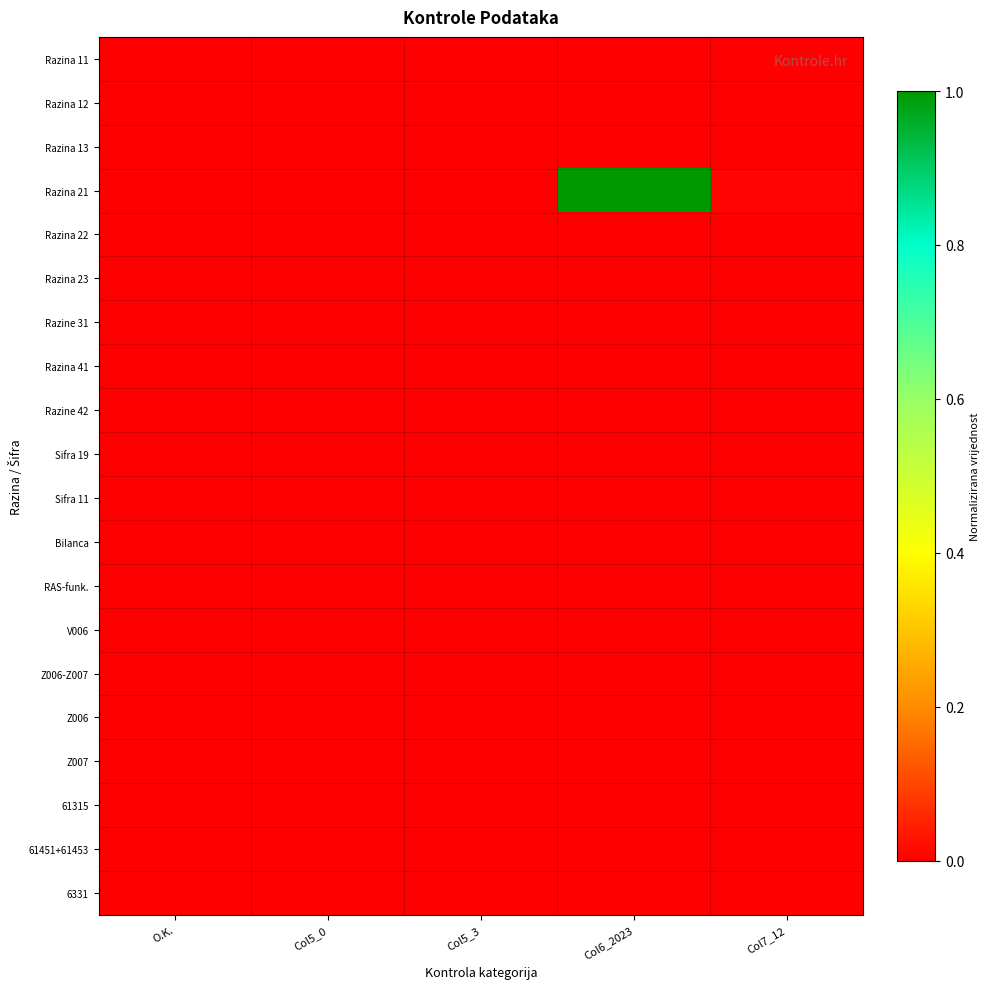

Reading left to right, extract all data points from this chart.

Razina 11: O.K.=0.0	Col5_0=0.0	Col5_3=0.0	Col6_2023=0.0	Col7_12=0.0
Razina 12: O.K.=0.0	Col5_0=0.0	Col5_3=0.0	Col6_2023=0.0	Col7_12=0.0
Razina 13: O.K.=0.0	Col5_0=0.0	Col5_3=0.0	Col6_2023=0.0	Col7_12=0.0
Razina 21: O.K.=0.0	Col5_0=0.0	Col5_3=0.0	Col6_2023=1.0	Col7_12=0.0
Razina 22: O.K.=0.0	Col5_0=0.0	Col5_3=0.0	Col6_2023=0.0	Col7_12=0.0
Razina 23: O.K.=0.0	Col5_0=0.0	Col5_3=0.0	Col6_2023=0.0	Col7_12=0.0
Razine 31: O.K.=0.0	Col5_0=0.0	Col5_3=0.0	Col6_2023=0.0	Col7_12=0.0
Razina 41: O.K.=0.0	Col5_0=0.0	Col5_3=0.0	Col6_2023=0.0	Col7_12=0.0
Razine 42: O.K.=0.0	Col5_0=0.0	Col5_3=0.0	Col6_2023=0.0	Col7_12=0.0
Sifra 19: O.K.=0.0	Col5_0=0.0	Col5_3=0.0	Col6_2023=0.0	Col7_12=0.0
Sifra 11: O.K.=0.0	Col5_0=0.0	Col5_3=0.0	Col6_2023=0.0	Col7_12=0.0
Bilanca: O.K.=0.0	Col5_0=0.0	Col5_3=0.0	Col6_2023=0.0	Col7_12=0.0
RAS-funk.: O.K.=0.0	Col5_0=0.0	Col5_3=0.0	Col6_2023=0.0	Col7_12=0.0
V006: O.K.=0.0	Col5_0=0.0	Col5_3=0.0	Col6_2023=0.0	Col7_12=0.0
Z006-Z007: O.K.=0.0	Col5_0=0.0	Col5_3=0.0	Col6_2023=0.0	Col7_12=0.0
Z006: O.K.=0.0	Col5_0=0.0	Col5_3=0.0	Col6_2023=0.0	Col7_12=0.0
Z007: O.K.=0.0	Col5_0=0.0	Col5_3=0.0	Col6_2023=0.0	Col7_12=0.0
61315: O.K.=0.0	Col5_0=0.0	Col5_3=0.0	Col6_2023=0.0	Col7_12=0.0
61451+61453: O.K.=0.0	Col5_0=0.0	Col5_3=0.0	Col6_2023=0.0	Col7_12=0.0
6331: O.K.=0.0	Col5_0=0.0	Col5_3=0.0	Col6_2023=0.0	Col7_12=0.0